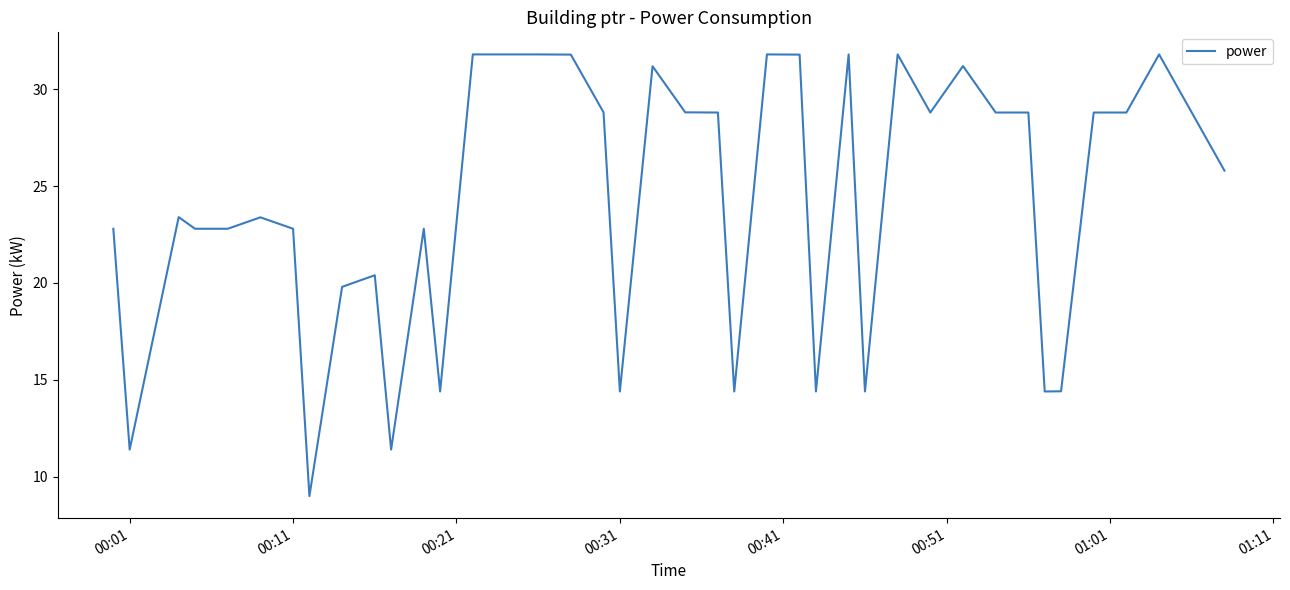

What is the maximum value shown in the chart?

31.8